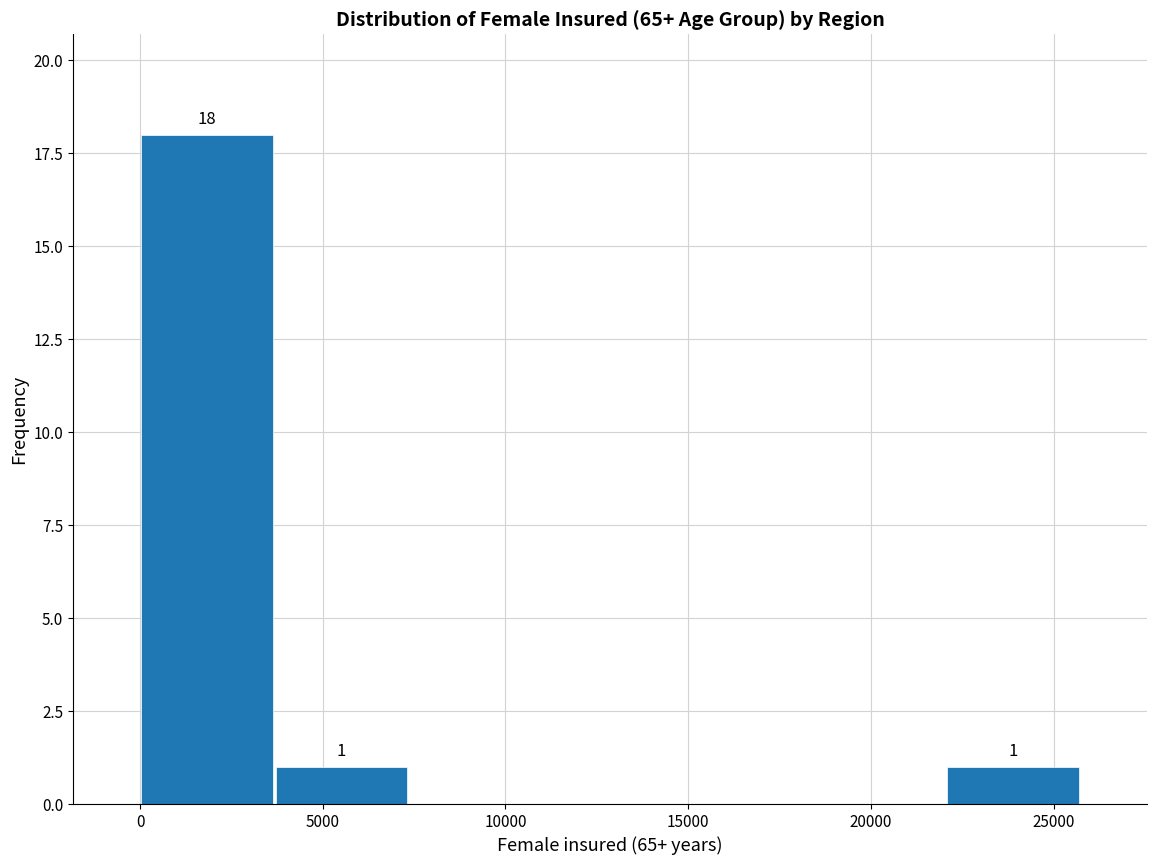

Over which range of the x-axis is the bar tallest?

0 to 3500